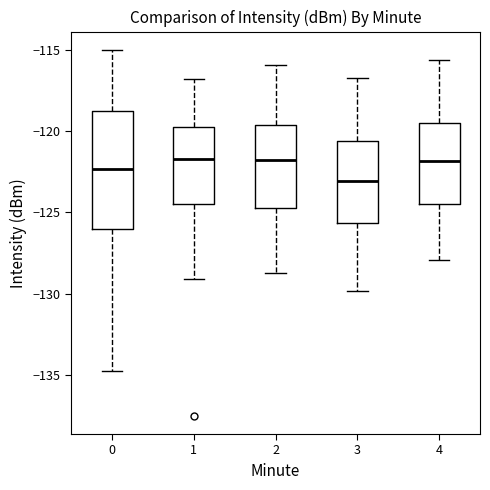

Where is the upper edge of the box at x = 3 on the y-axis? The values are not printed on the chart, so give them approximately, as read against the axis.

-120.5